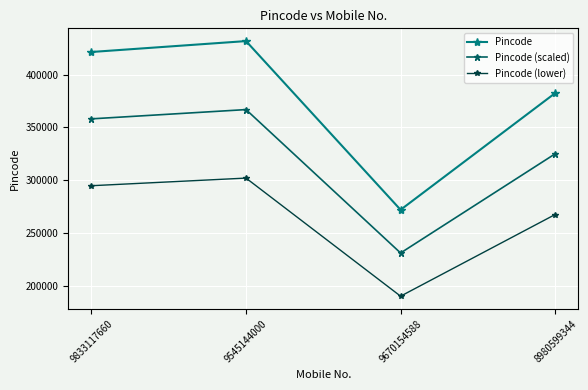

Which series has the widest spread of values?

Pincode